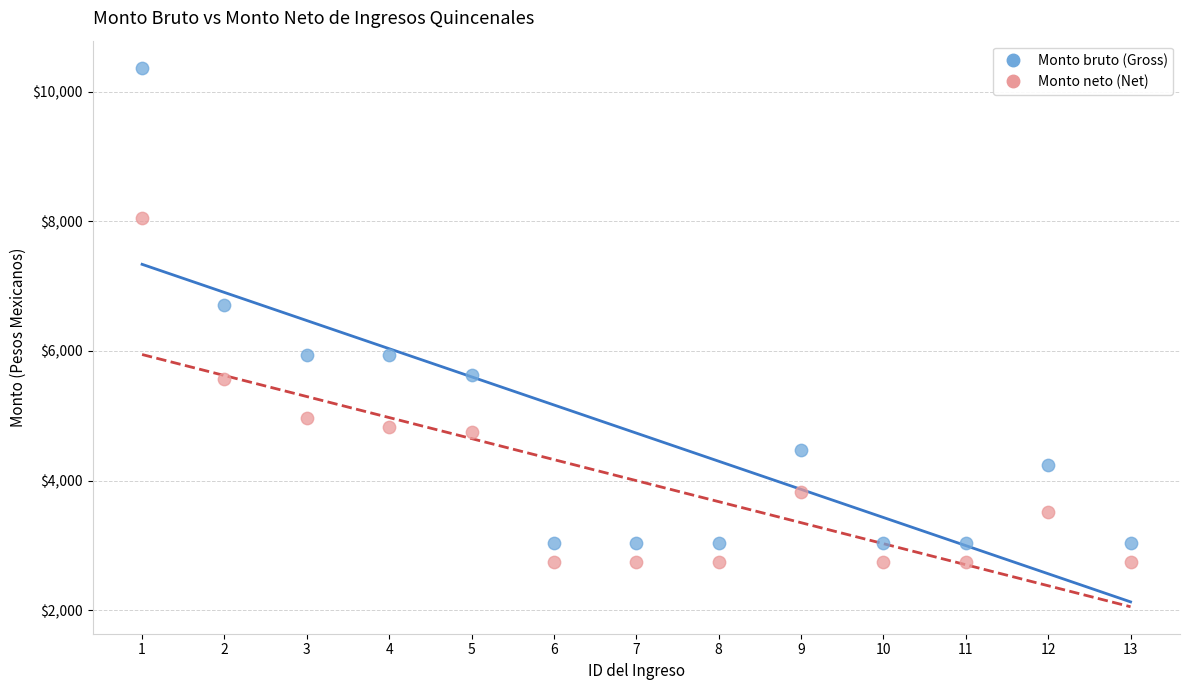

Which series reaches the maximum Y coordinate?

Monto bruto (Gross)